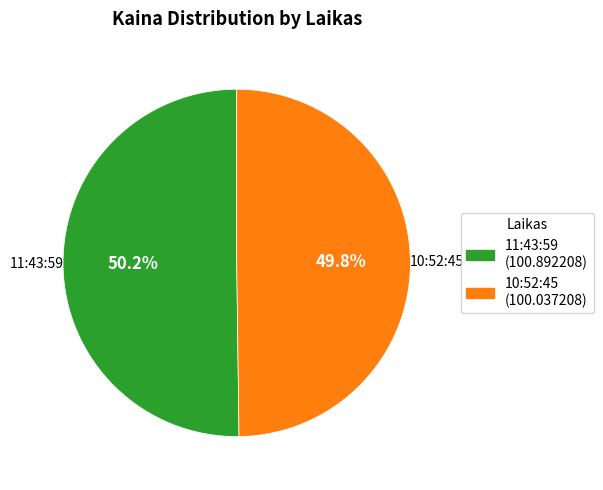

Count the number of slices in the pie.

2